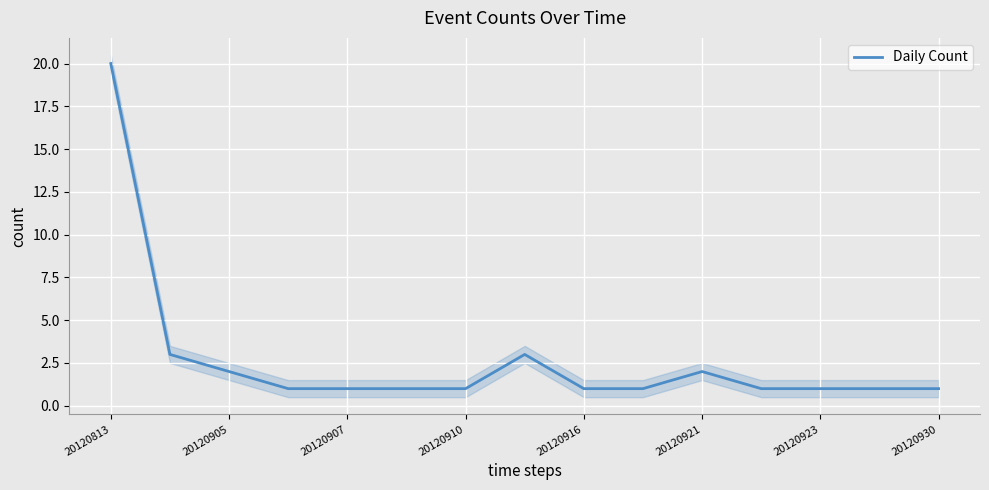

Is it true that Daily Count equals 1 at 20120923?

True